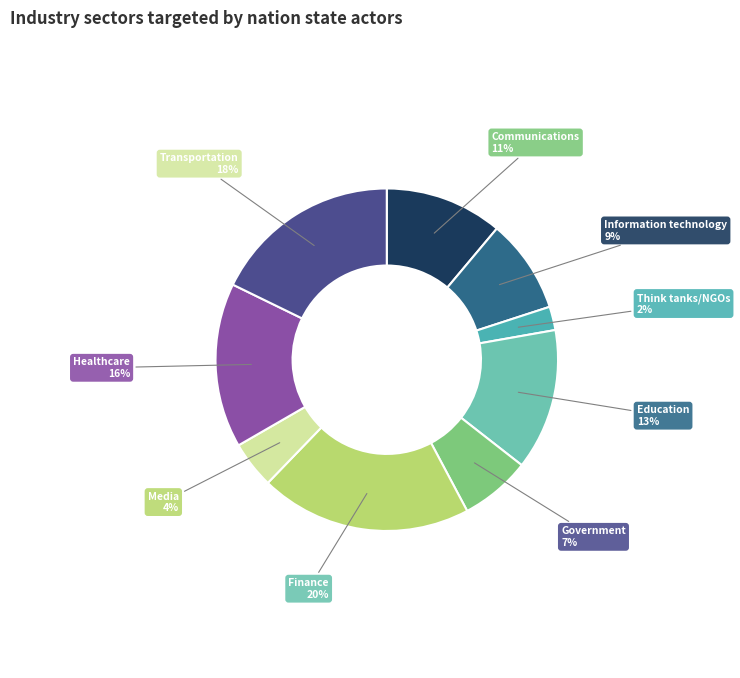

To the nearest percent, what portion does Government represent?

7%